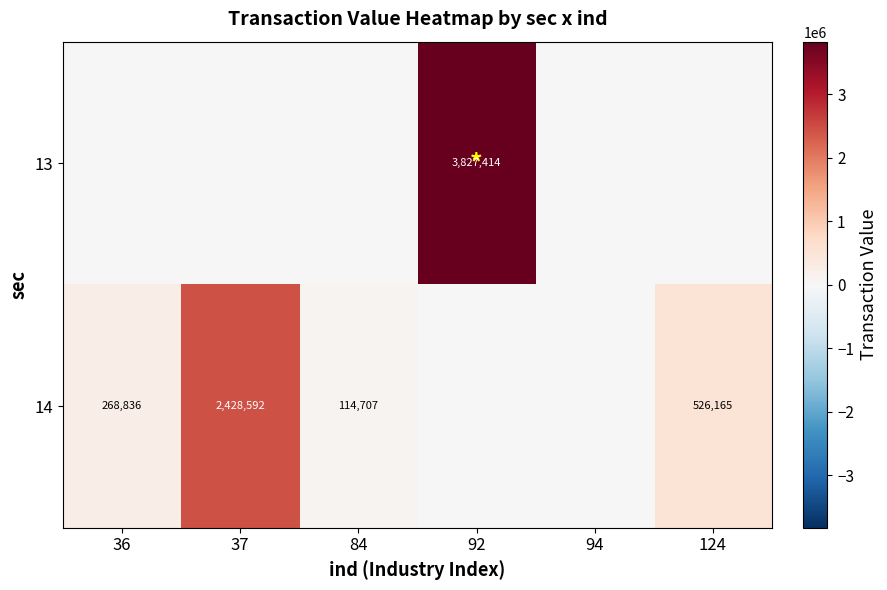

The 14 series shows 526165 at 124. True or false?

True